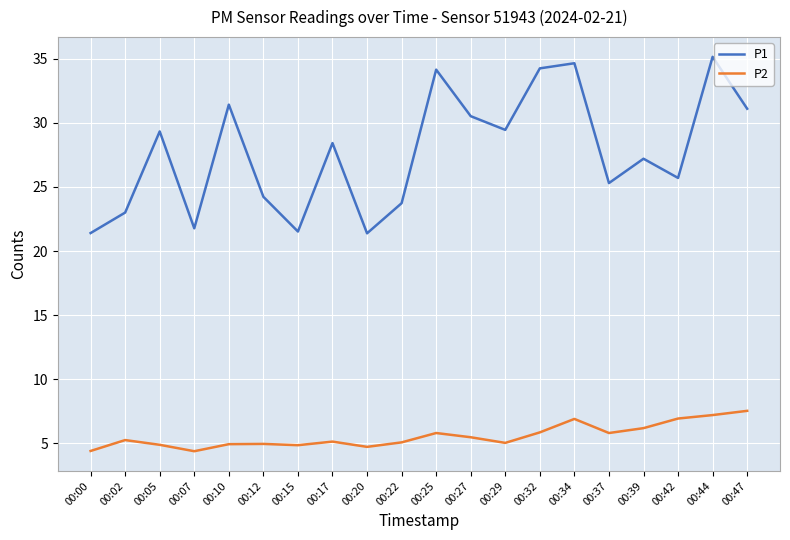

The P1 series shows 58.4 at 00:32. True or false?

False